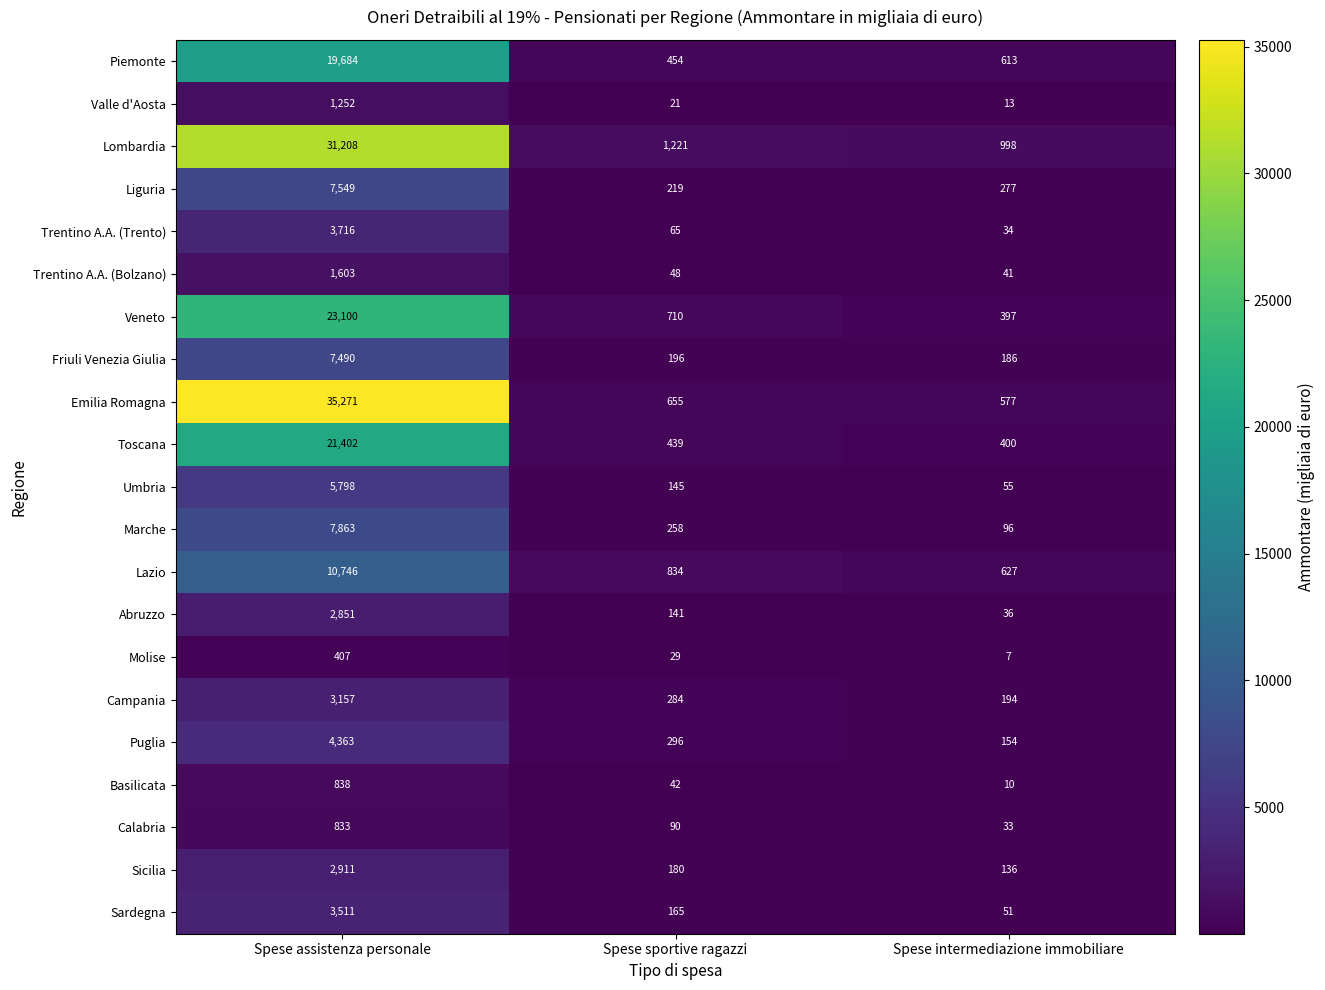

Read the Marche value at Spese sportive ragazzi.

258